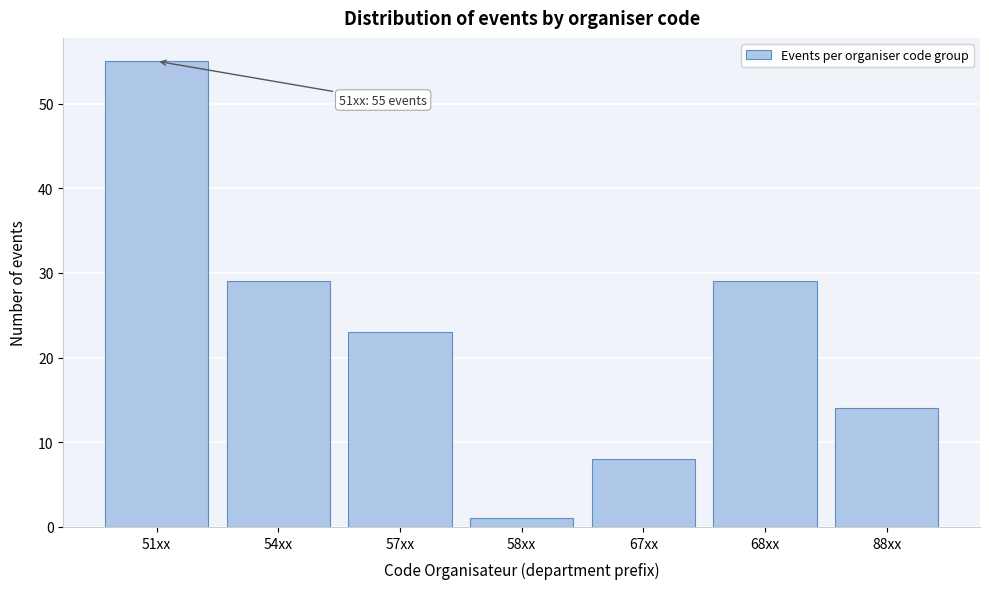

Reading left to right, list all the values displayed in this chart.

51xx=55	54xx=29	57xx=23	58xx=1	67xx=8	68xx=29	88xx=14